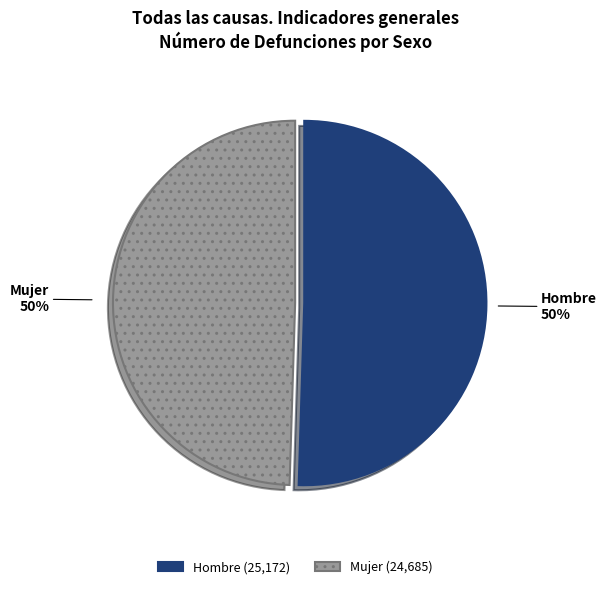

Do Hombre and Mujer together represent more than half of the pie?

Yes